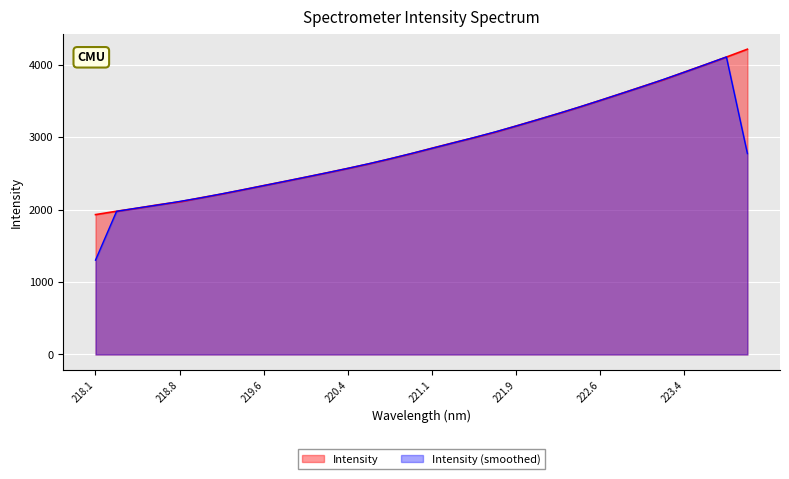

Which series has the widest spread of values?

Intensity (smoothed)